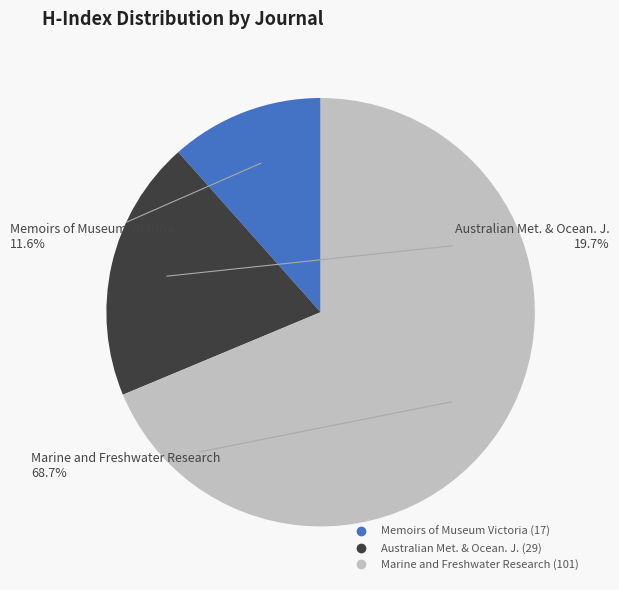

Is there any slice that represents more than half of the pie?

Yes